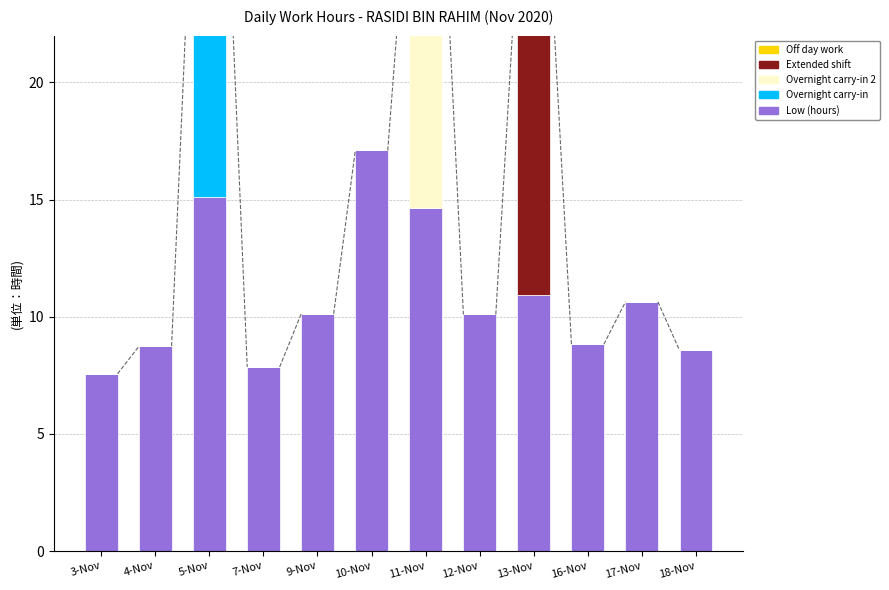

Reading right to left, what are all the values shown in this chart?

Low (hours): 8.6	10.6	8.8	10.9	10.1	14.6	17.1	10.1	7.9	15.1	8.8	7.6
Overnight carry-in: 0.0	0.0	0.0	0.0	0.0	0.0	0.0	0.0	0.0	14.6	0.0	0.0
Overnight carry-in 2: 0.0	0.0	0.0	0.0	0.0	14.5	0.0	0.0	0.0	0.0	0.0	0.0
Extended shift: 0.0	0.0	0.0	14.8	0.0	0.0	0.0	0.0	0.0	0.0	0.0	0.0
Off day work: 0.0	0.0	0.0	0.0	0.0	0.0	0.0	0.0	0.0	0.0	0.0	0.0